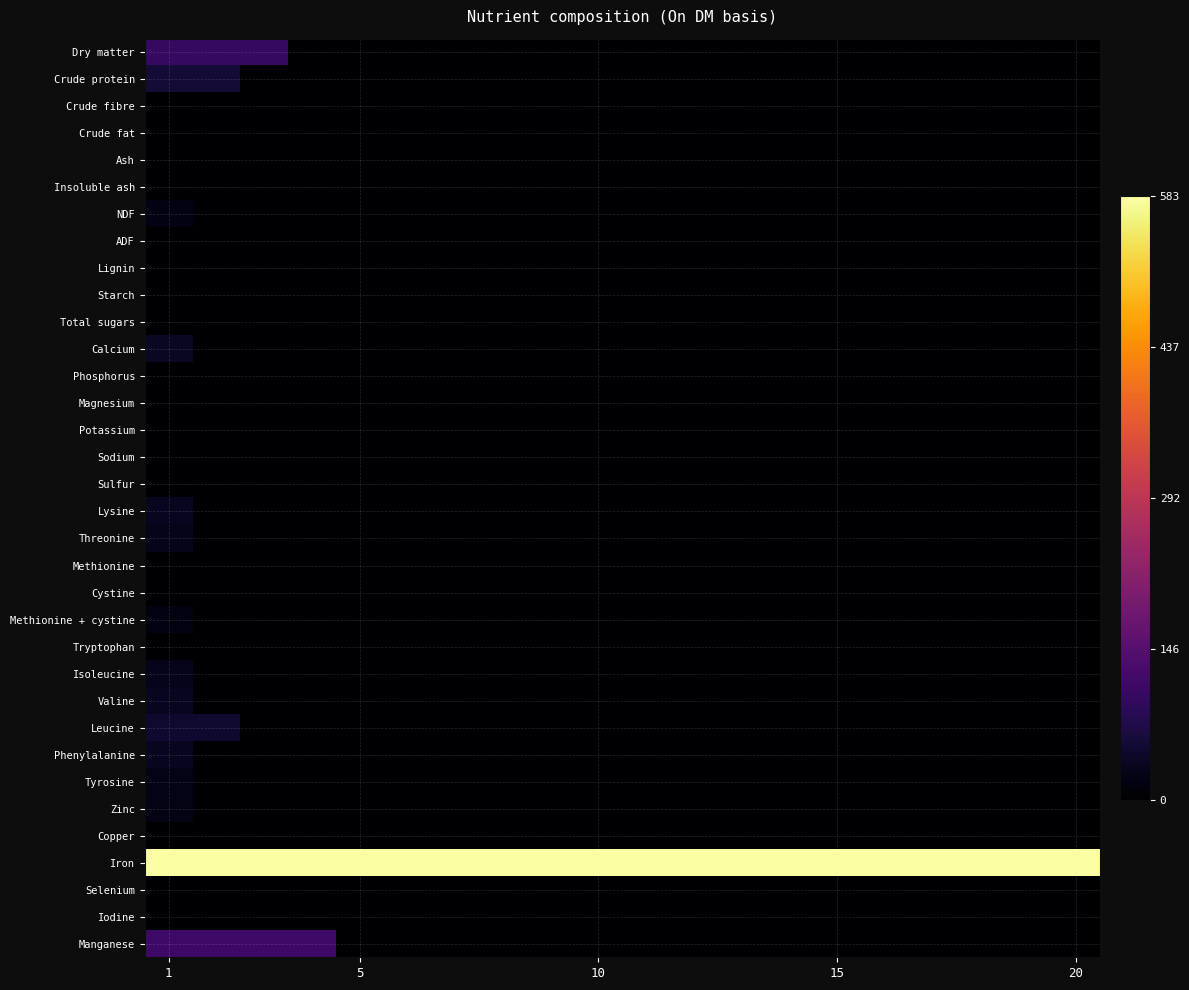

Reading left to right, what are all the values shown in this chart?

Dry matter: 100.0	100.0	100.0	0.0	0.0	0.0	0.0	0.0	0.0	0.0	0.0	0.0	0.0	0.0	0.0	0.0	0.0	0.0	0.0	0.0
Crude protein: 56.6	56.6	0.0	0.0	0.0	0.0	0.0	0.0	0.0	0.0	0.0	0.0	0.0	0.0	0.0	0.0	0.0	0.0	0.0	0.0
Crude fibre: 0.0	0.0	0.0	0.0	0.0	0.0	0.0	0.0	0.0	0.0	0.0	0.0	0.0	0.0	0.0	0.0	0.0	0.0	0.0	0.0
Crude fat: 0.0	0.0	0.0	0.0	0.0	0.0	0.0	0.0	0.0	0.0	0.0	0.0	0.0	0.0	0.0	0.0	0.0	0.0	0.0	0.0
Ash: 0.0	0.0	0.0	0.0	0.0	0.0	0.0	0.0	0.0	0.0	0.0	0.0	0.0	0.0	0.0	0.0	0.0	0.0	0.0	0.0
Insoluble ash: 0.0	0.0	0.0	0.0	0.0	0.0	0.0	0.0	0.0	0.0	0.0	0.0	0.0	0.0	0.0	0.0	0.0	0.0	0.0	0.0
NDF: 18.6	0.0	0.0	0.0	0.0	0.0	0.0	0.0	0.0	0.0	0.0	0.0	0.0	0.0	0.0	0.0	0.0	0.0	0.0	0.0
ADF: 0.0	0.0	0.0	0.0	0.0	0.0	0.0	0.0	0.0	0.0	0.0	0.0	0.0	0.0	0.0	0.0	0.0	0.0	0.0	0.0
Lignin: 0.0	0.0	0.0	0.0	0.0	0.0	0.0	0.0	0.0	0.0	0.0	0.0	0.0	0.0	0.0	0.0	0.0	0.0	0.0	0.0
Starch: 0.0	0.0	0.0	0.0	0.0	0.0	0.0	0.0	0.0	0.0	0.0	0.0	0.0	0.0	0.0	0.0	0.0	0.0	0.0	0.0
Total sugars: 0.0	0.0	0.0	0.0	0.0	0.0	0.0	0.0	0.0	0.0	0.0	0.0	0.0	0.0	0.0	0.0	0.0	0.0	0.0	0.0
Calcium: 36.7	0.0	0.0	0.0	0.0	0.0	0.0	0.0	0.0	0.0	0.0	0.0	0.0	0.0	0.0	0.0	0.0	0.0	0.0	0.0
Phosphorus: 0.0	0.0	0.0	0.0	0.0	0.0	0.0	0.0	0.0	0.0	0.0	0.0	0.0	0.0	0.0	0.0	0.0	0.0	0.0	0.0
Magnesium: 0.0	0.0	0.0	0.0	0.0	0.0	0.0	0.0	0.0	0.0	0.0	0.0	0.0	0.0	0.0	0.0	0.0	0.0	0.0	0.0
Potassium: 0.0	0.0	0.0	0.0	0.0	0.0	0.0	0.0	0.0	0.0	0.0	0.0	0.0	0.0	0.0	0.0	0.0	0.0	0.0	0.0
Sodium: 0.0	0.0	0.0	0.0	0.0	0.0	0.0	0.0	0.0	0.0	0.0	0.0	0.0	0.0	0.0	0.0	0.0	0.0	0.0	0.0
Sulfur: 0.0	0.0	0.0	0.0	0.0	0.0	0.0	0.0	0.0	0.0	0.0	0.0	0.0	0.0	0.0	0.0	0.0	0.0	0.0	0.0
Lysine: 34.2	0.0	0.0	0.0	0.0	0.0	0.0	0.0	0.0	0.0	0.0	0.0	0.0	0.0	0.0	0.0	0.0	0.0	0.0	0.0
Threonine: 27.2	0.0	0.0	0.0	0.0	0.0	0.0	0.0	0.0	0.0	0.0	0.0	0.0	0.0	0.0	0.0	0.0	0.0	0.0	0.0
Methionine: 0.0	0.0	0.0	0.0	0.0	0.0	0.0	0.0	0.0	0.0	0.0	0.0	0.0	0.0	0.0	0.0	0.0	0.0	0.0	0.0
Cystine: 0.0	0.0	0.0	0.0	0.0	0.0	0.0	0.0	0.0	0.0	0.0	0.0	0.0	0.0	0.0	0.0	0.0	0.0	0.0	0.0
Methionine + cystine: 17.0	0.0	0.0	0.0	0.0	0.0	0.0	0.0	0.0	0.0	0.0	0.0	0.0	0.0	0.0	0.0	0.0	0.0	0.0	0.0
Tryptophan: 0.0	0.0	0.0	0.0	0.0	0.0	0.0	0.0	0.0	0.0	0.0	0.0	0.0	0.0	0.0	0.0	0.0	0.0	0.0	0.0
Isoleucine: 28.6	0.0	0.0	0.0	0.0	0.0	0.0	0.0	0.0	0.0	0.0	0.0	0.0	0.0	0.0	0.0	0.0	0.0	0.0	0.0
Valine: 33.9	0.0	0.0	0.0	0.0	0.0	0.0	0.0	0.0	0.0	0.0	0.0	0.0	0.0	0.0	0.0	0.0	0.0	0.0	0.0
Leucine: 50.1	50.1	0.0	0.0	0.0	0.0	0.0	0.0	0.0	0.0	0.0	0.0	0.0	0.0	0.0	0.0	0.0	0.0	0.0	0.0
Phenylalanine: 33.7	0.0	0.0	0.0	0.0	0.0	0.0	0.0	0.0	0.0	0.0	0.0	0.0	0.0	0.0	0.0	0.0	0.0	0.0	0.0
Tyrosine: 24.2	0.0	0.0	0.0	0.0	0.0	0.0	0.0	0.0	0.0	0.0	0.0	0.0	0.0	0.0	0.0	0.0	0.0	0.0	0.0
Zinc: 21.0	0.0	0.0	0.0	0.0	0.0	0.0	0.0	0.0	0.0	0.0	0.0	0.0	0.0	0.0	0.0	0.0	0.0	0.0	0.0
Copper: 0.0	0.0	0.0	0.0	0.0	0.0	0.0	0.0	0.0	0.0	0.0	0.0	0.0	0.0	0.0	0.0	0.0	0.0	0.0	0.0
Iron: 583.0	583.0	583.0	583.0	583.0	583.0	583.0	583.0	583.0	583.0	583.0	583.0	583.0	583.0	583.0	583.0	583.0	583.0	583.0	583.0
Selenium: 0.0	0.0	0.0	0.0	0.0	0.0	0.0	0.0	0.0	0.0	0.0	0.0	0.0	0.0	0.0	0.0	0.0	0.0	0.0	0.0
Iodine: 0.0	0.0	0.0	0.0	0.0	0.0	0.0	0.0	0.0	0.0	0.0	0.0	0.0	0.0	0.0	0.0	0.0	0.0	0.0	0.0
Manganese: 112.0	112.0	112.0	112.0	0.0	0.0	0.0	0.0	0.0	0.0	0.0	0.0	0.0	0.0	0.0	0.0	0.0	0.0	0.0	0.0